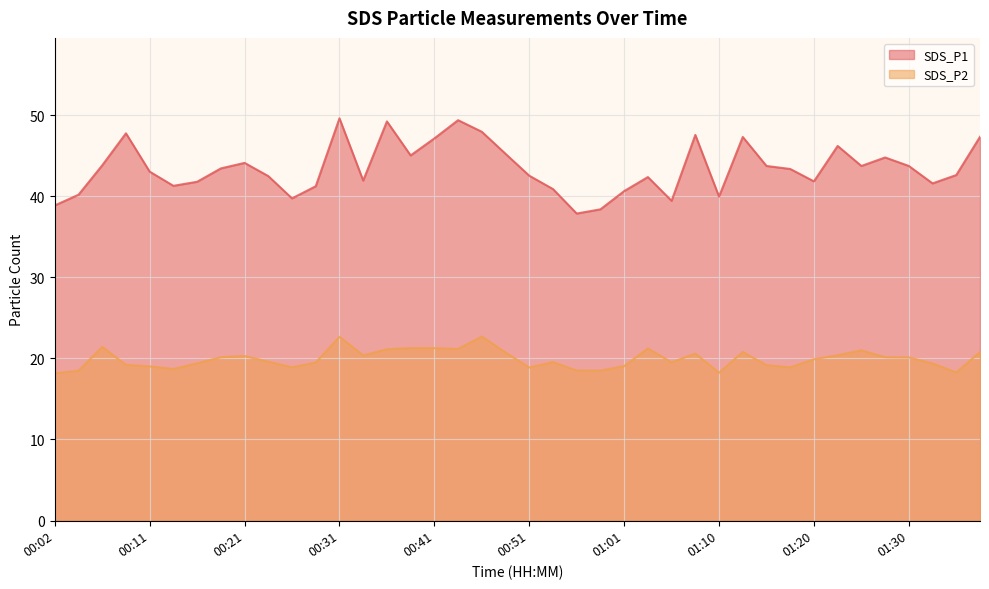

Which series has the largest range (max minus min)?

SDS_P1